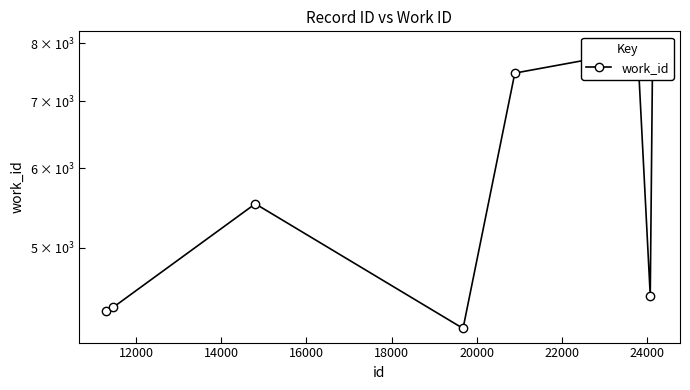

What is the difference between the second highest and minimum values?

3709